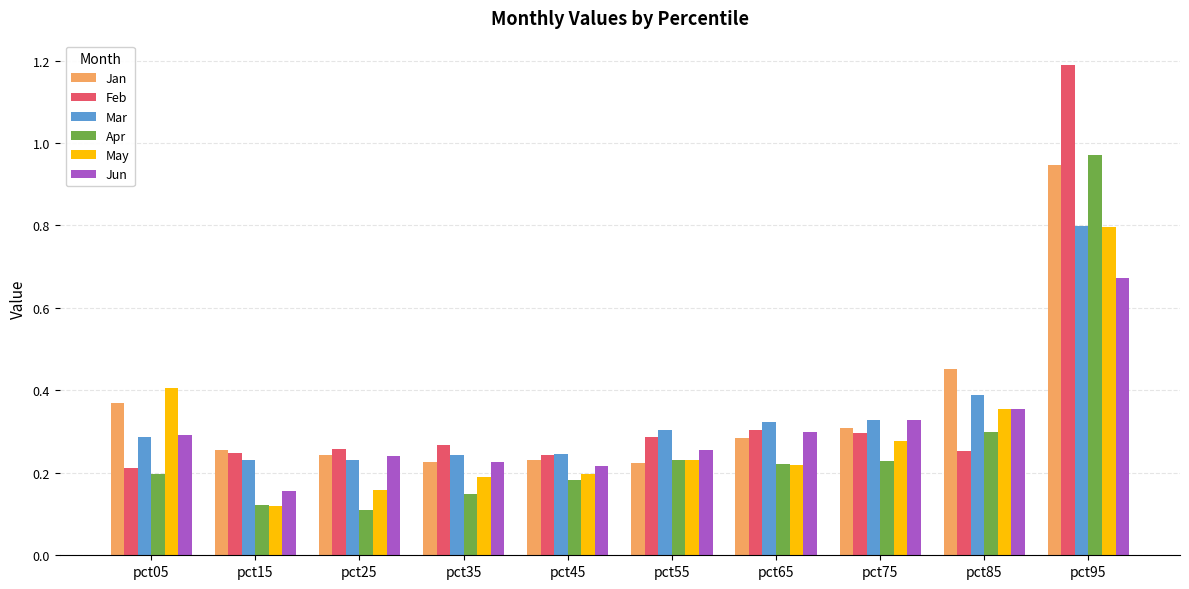

True or false: Jun has a value of 0.1 at pct15.

False